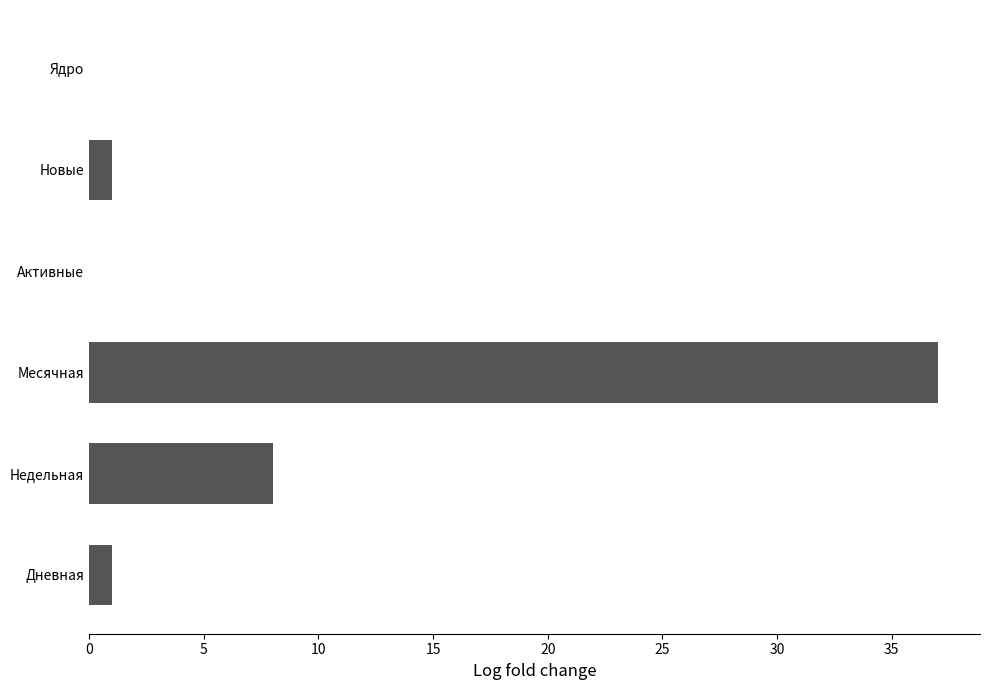

Reading top to bottom, transcribe all the data shown in this chart.

Ядро=0	Новые=1	Активные=0	Месячная=37	Недельная=8	Дневная=1